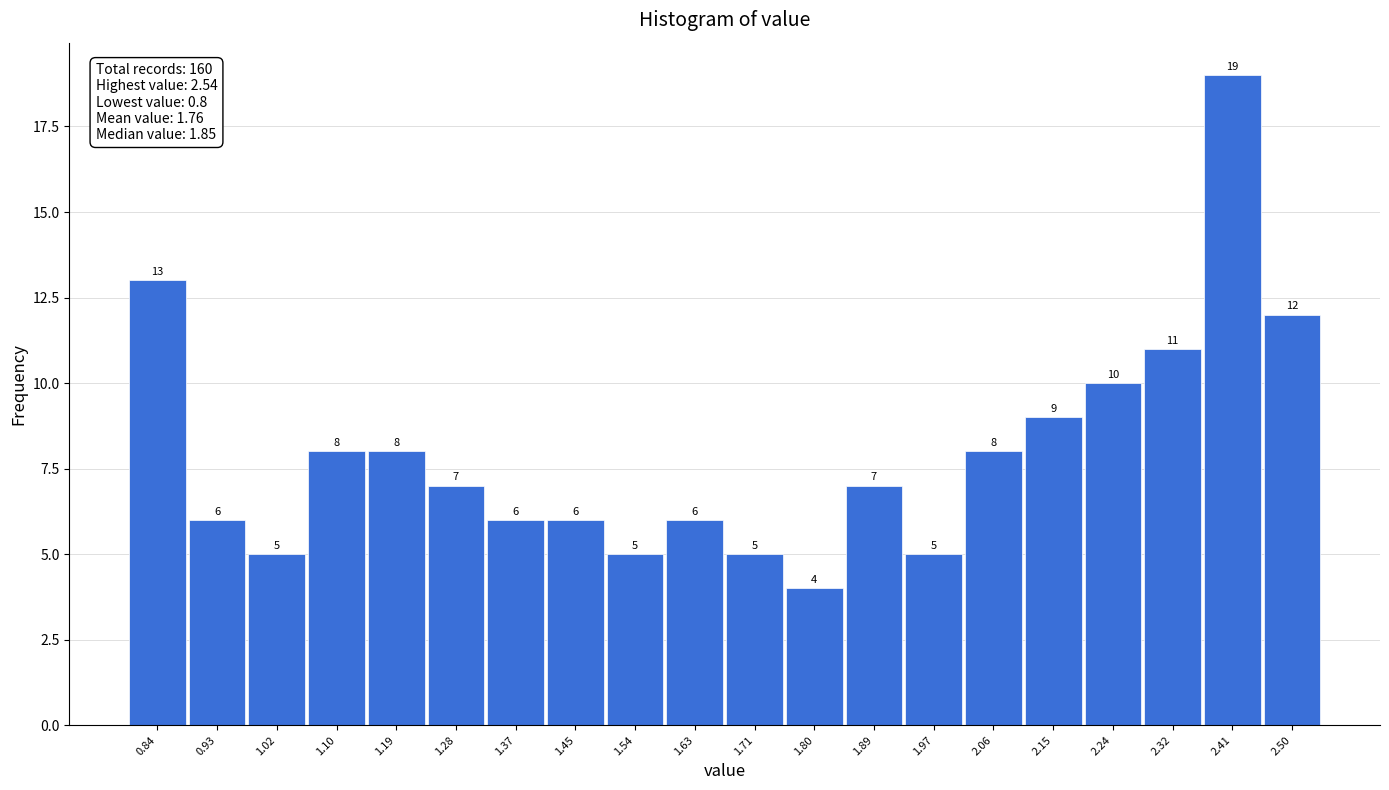

Over which range of the x-axis is the bar tallest?

2.366 to 2.453